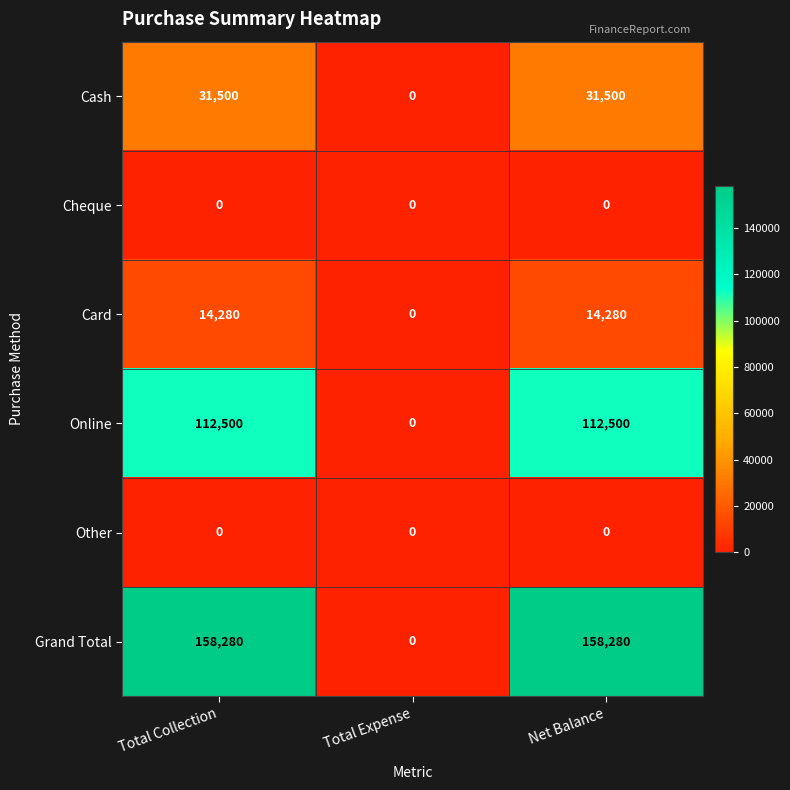

True or false: Cheque has a value of 0 at Total Expense.

True